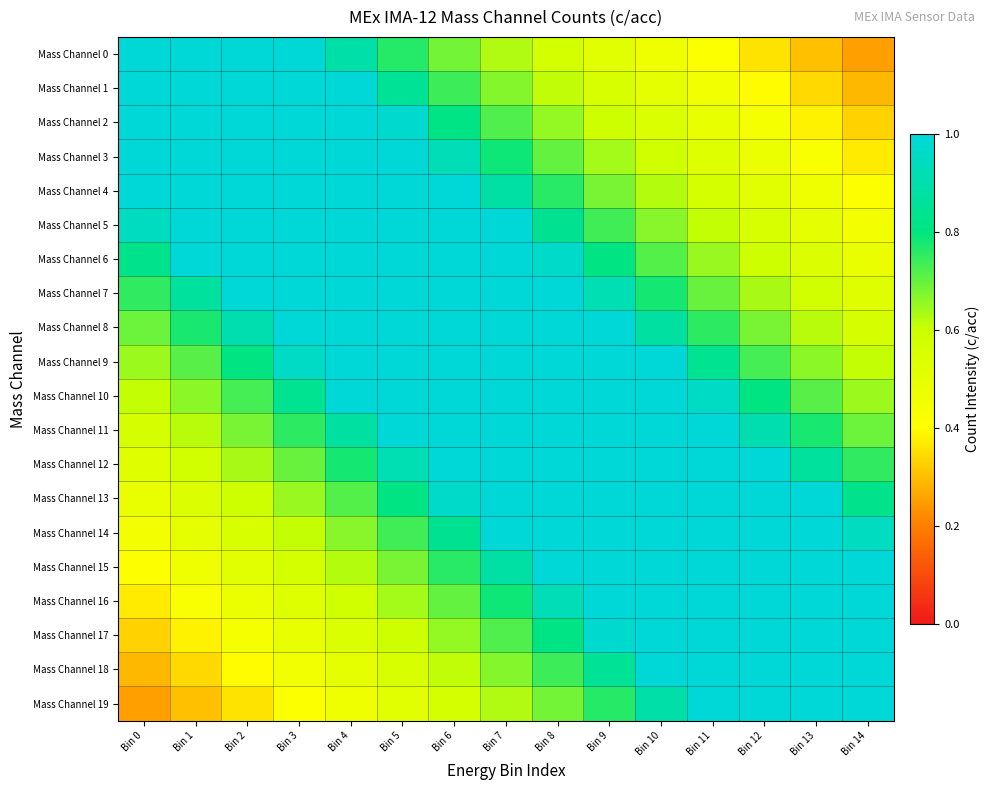

Which series has the widest spread of values?

Mass Channel 0